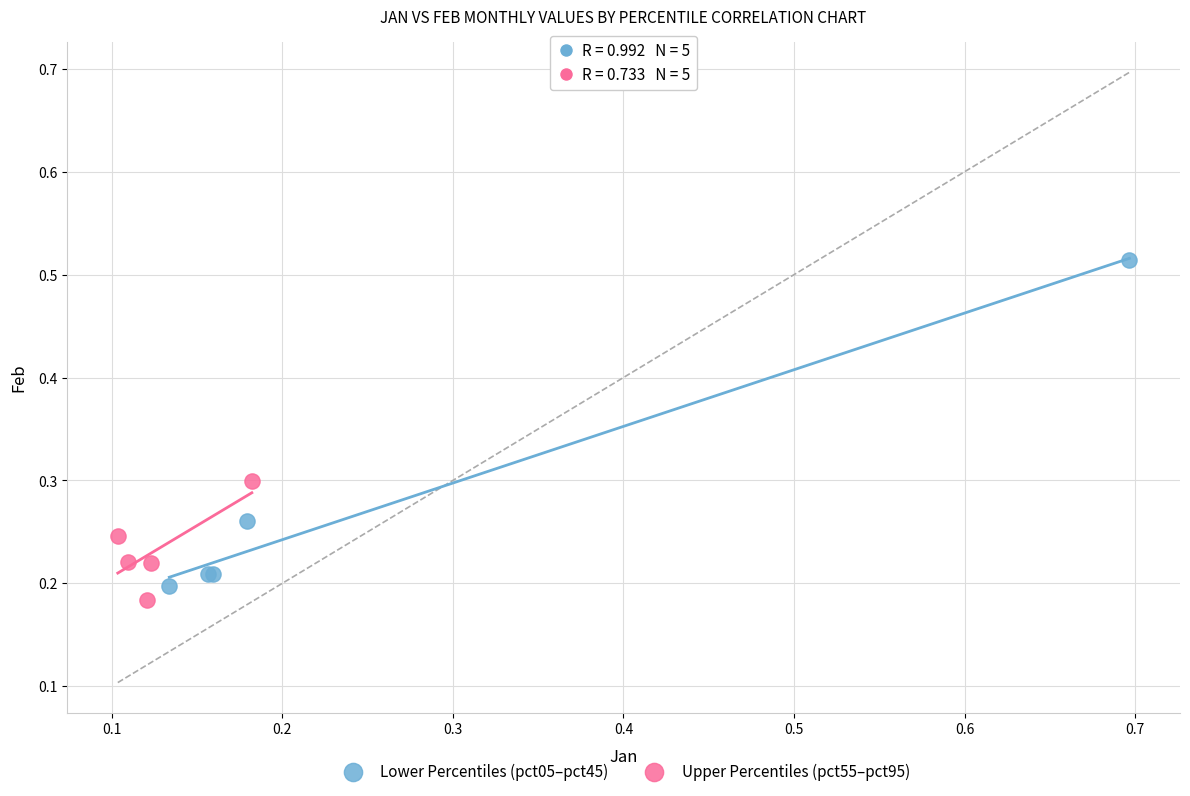

Which series reaches the maximum Y coordinate?

Lower Percentiles (pct05–pct45)